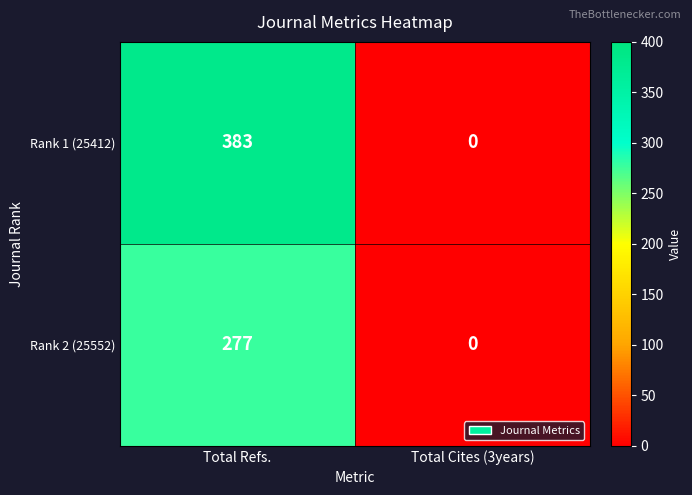

Which series changed the most between Total Refs. and Total Cites (3years)?

Rank 1 (25412)